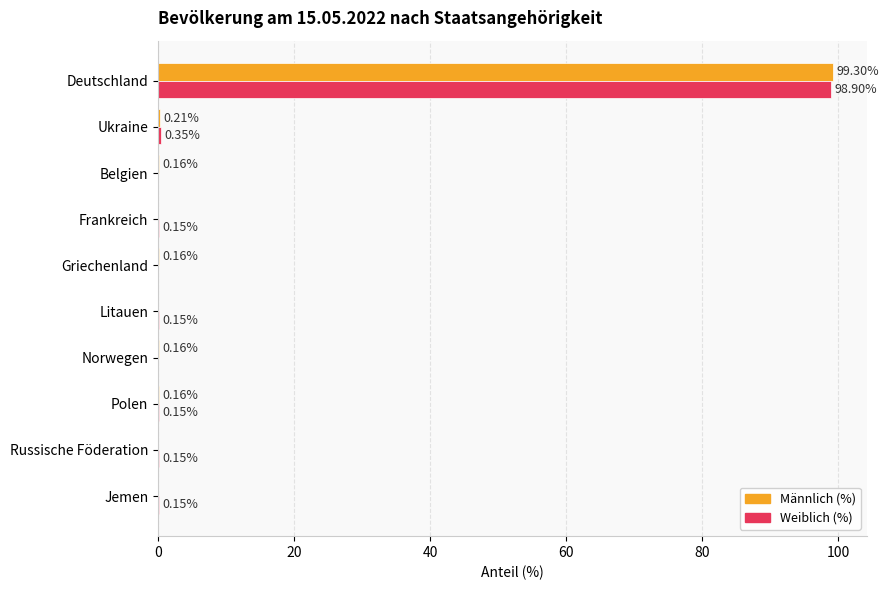

Which series changed the most between Ukraine and Norwegen?

Weiblich (%)